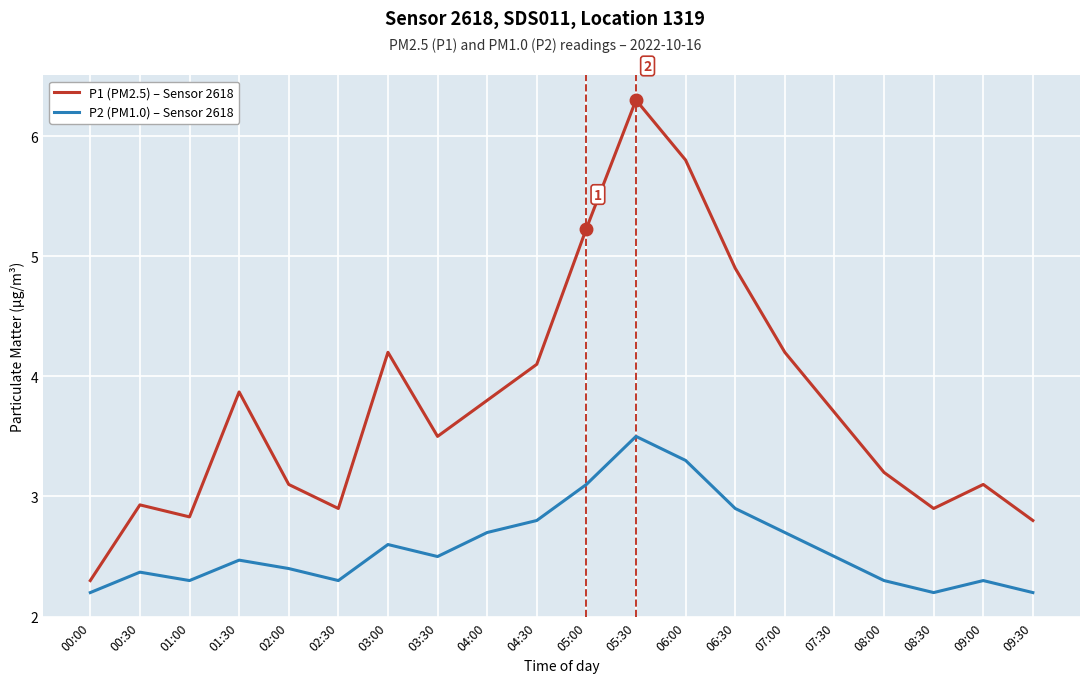

Rank the series by their maximum value, from lowest to highest.

P2 (PM1.0) – Sensor 2618, P1 (PM2.5) – Sensor 2618